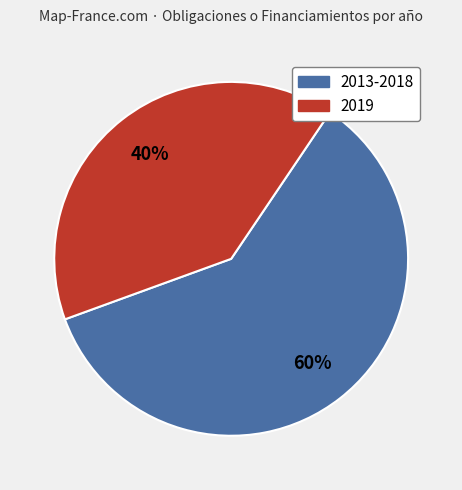

Which slice is the largest?

2013-2018